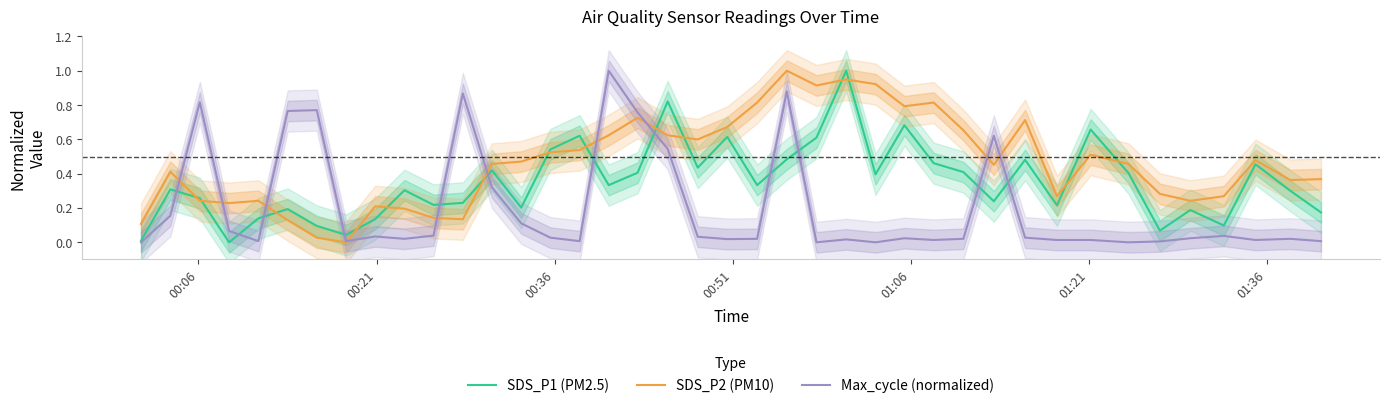

What is the average value of the SDS_P1 (PM2.5) series?

0.3